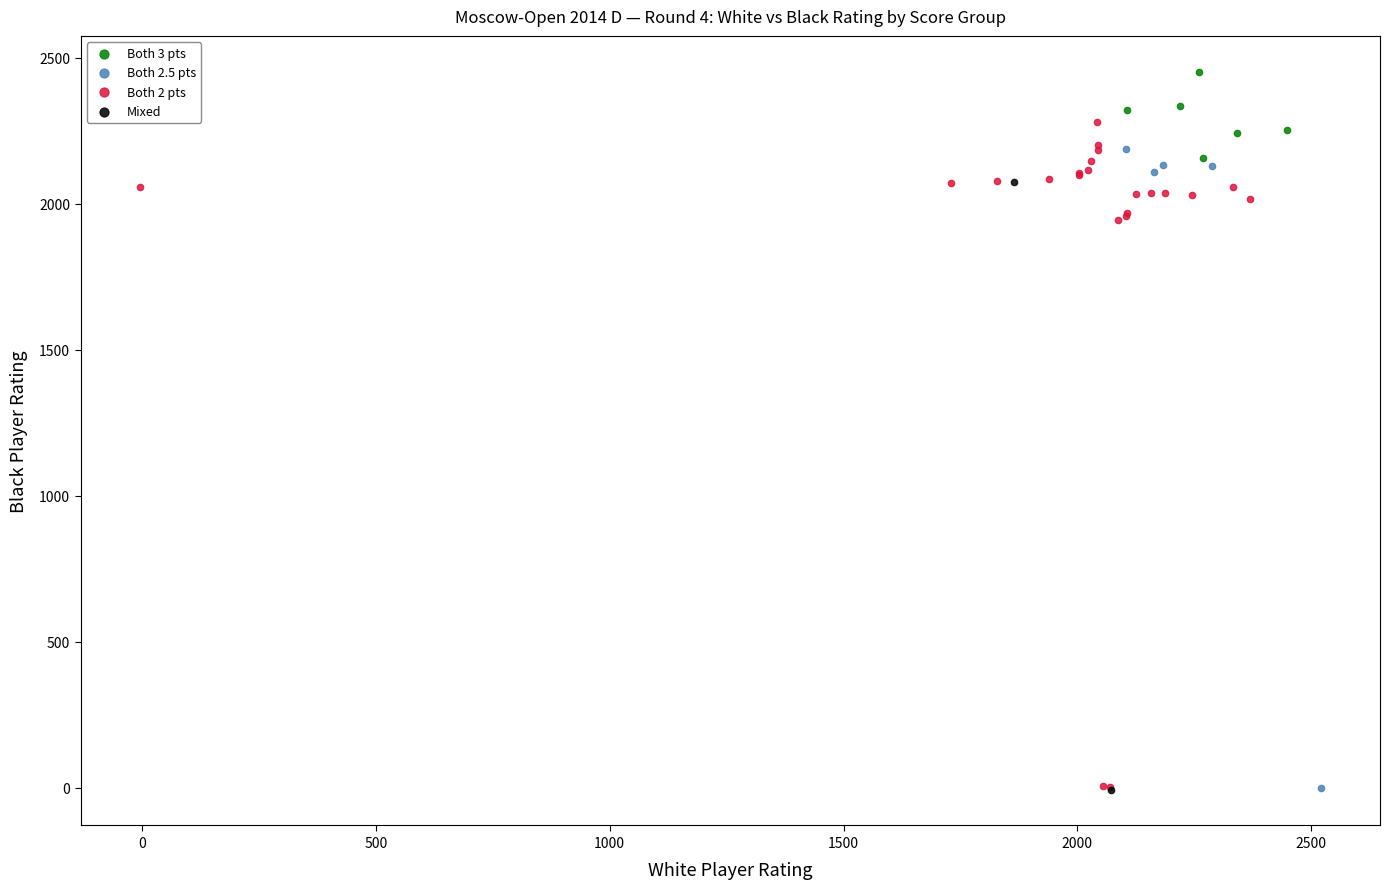

Which series reaches the maximum Y coordinate?

Both 3 pts